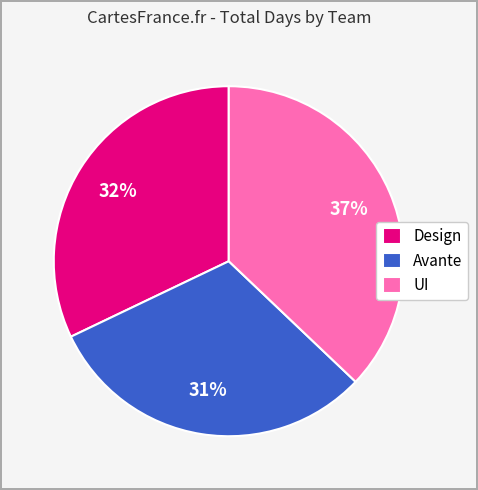

Which category has the smallest portion of the pie?

Avante